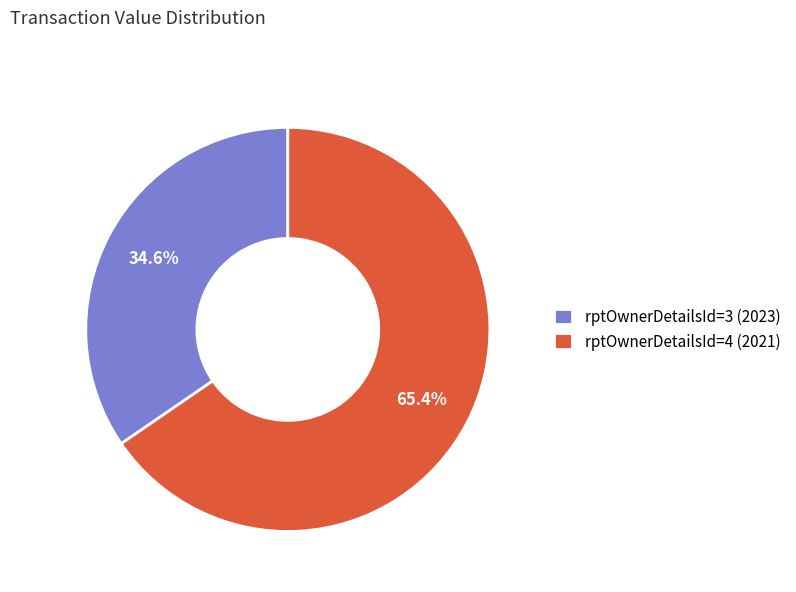

Is there any slice that represents more than half of the pie?

Yes